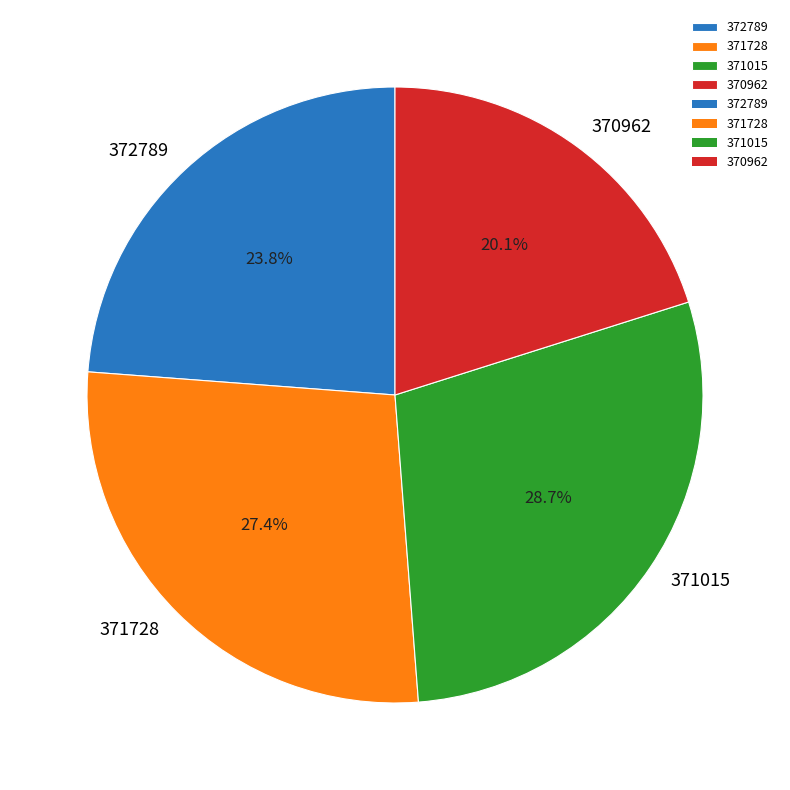

What percentage is the 372789 slice, to the nearest percent?

24%